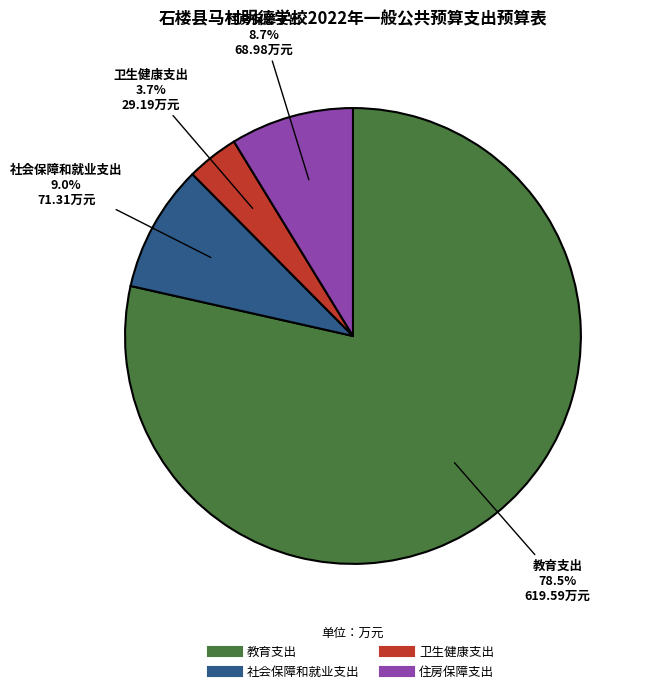

Which slice is the smallest?

卫生健康支出